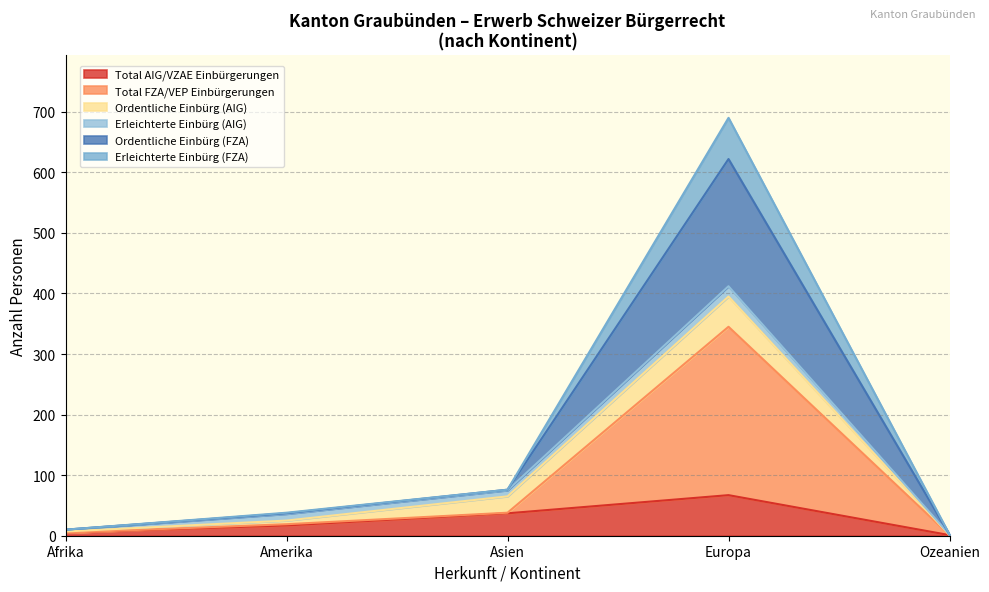

What is the label of the 7th point from the right?

Afrika